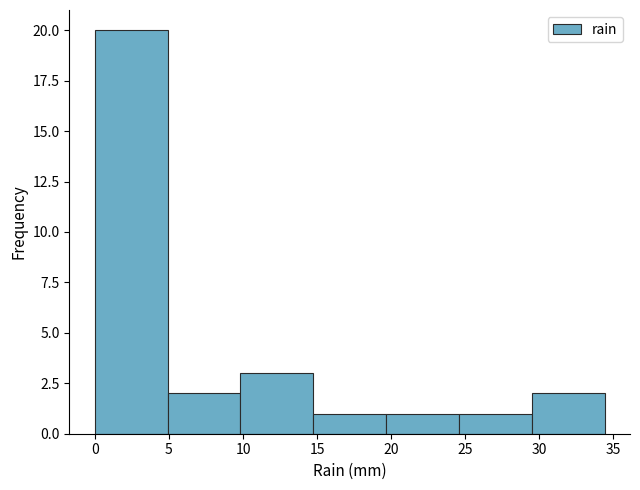

Reading left to right, list every bar in this chart as the range it spans on the x-axis followed by its height. Neither the bar edges nor the heights are printed on the chart, so give them approximately, as read against the axes.

0.0 to 5.0: 20
5.0 to 10.0: 2
10.0 to 14.5: 3
14.5 to 19.5: 1
19.5 to 24.5: 1
24.5 to 29.5: 1
29.5 to 34.5: 2